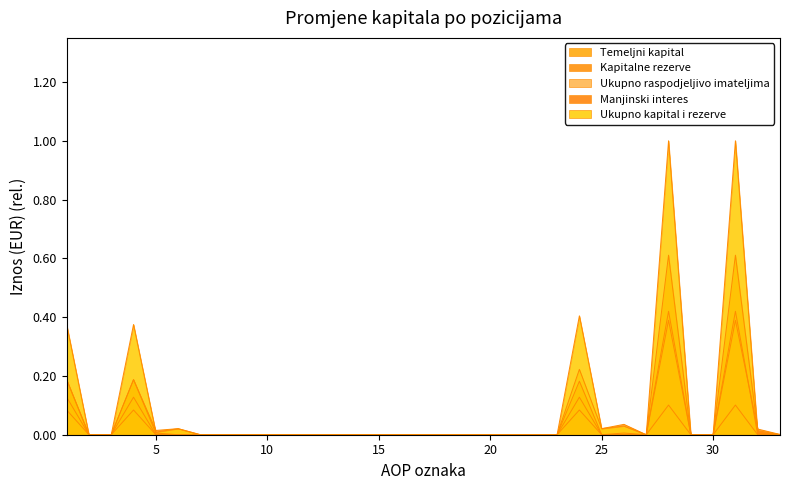

How many interior local valleys does the Ukupno kapital i rezerve series have?

3